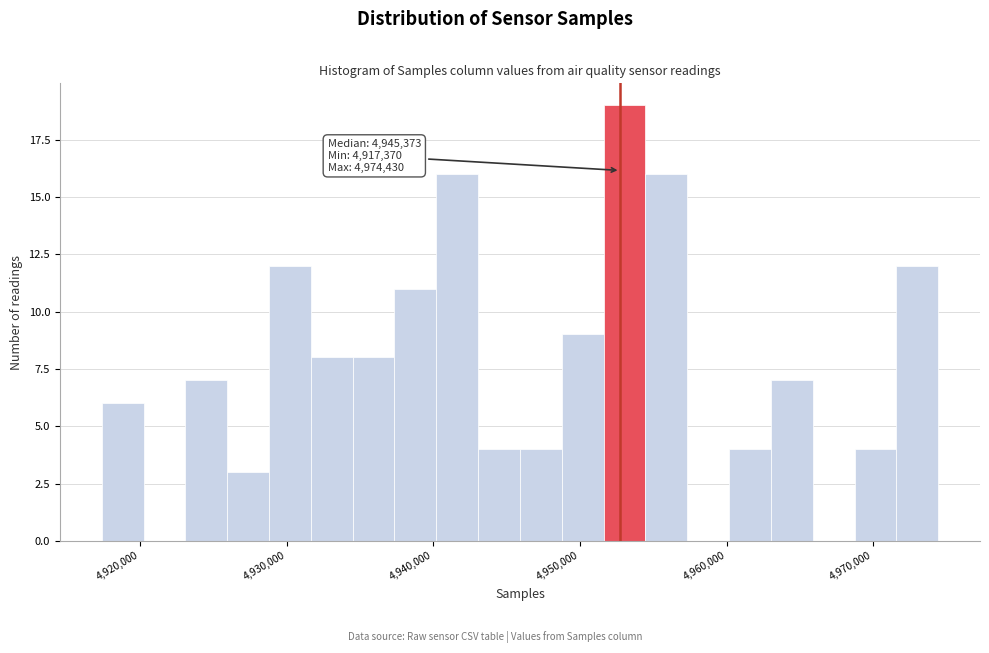

Read against the x-axis, roughly where is the centre of the tallest bar?

4953000